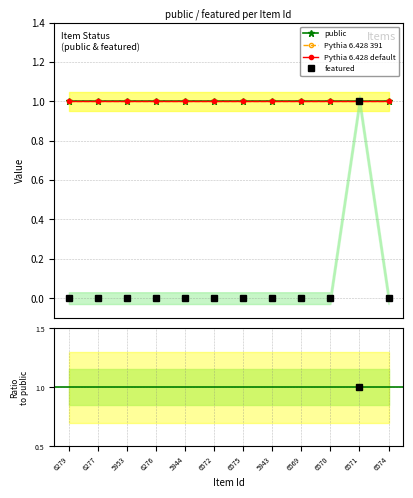

At which label is the value closest to 0?

6279